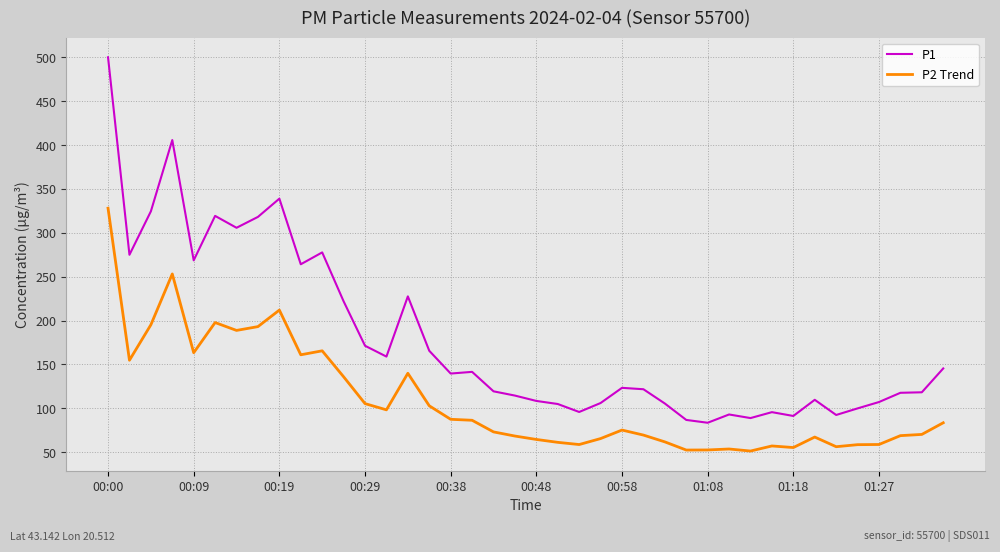

Which series has the largest total across all categories?

P1